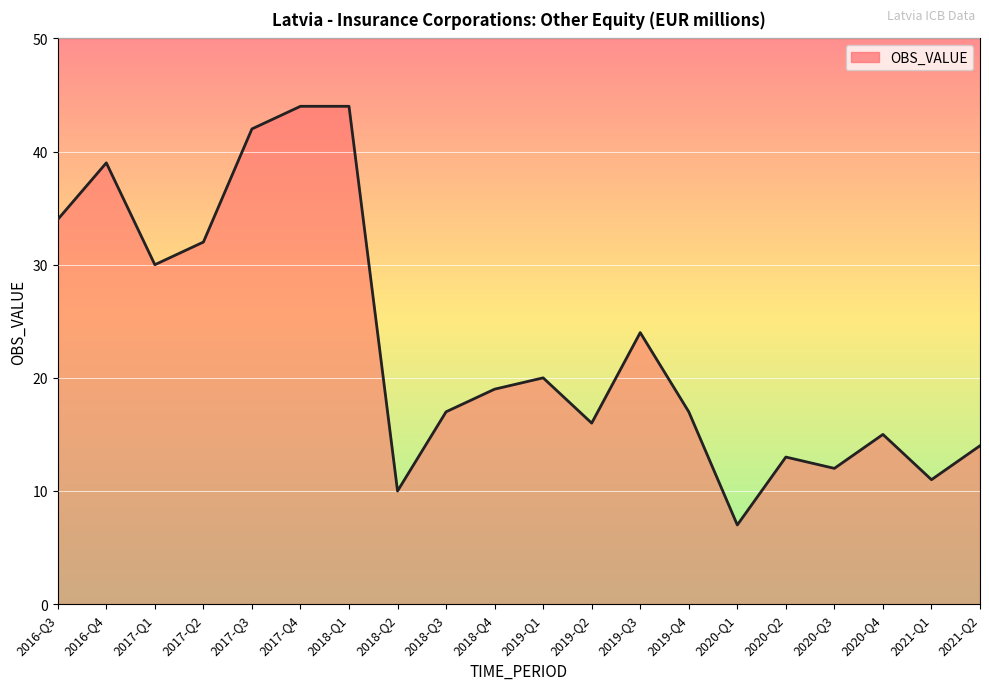

What is the sum of the values at 2019-Q3 and 2020-Q1?

31